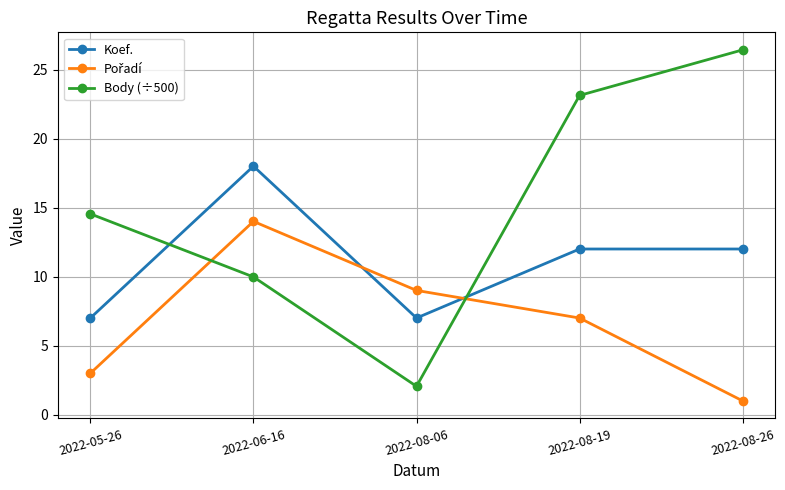

Rank the categories by Body (÷500) value from lowest to highest.

2022-08-06, 2022-06-16, 2022-05-26, 2022-08-19, 2022-08-26